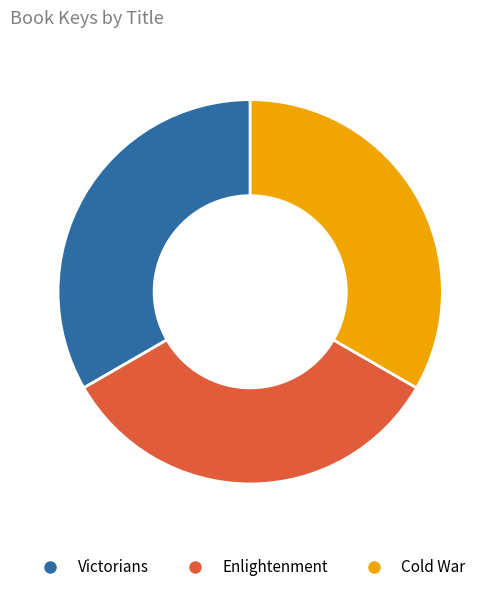

How many slices are in this pie chart?

3